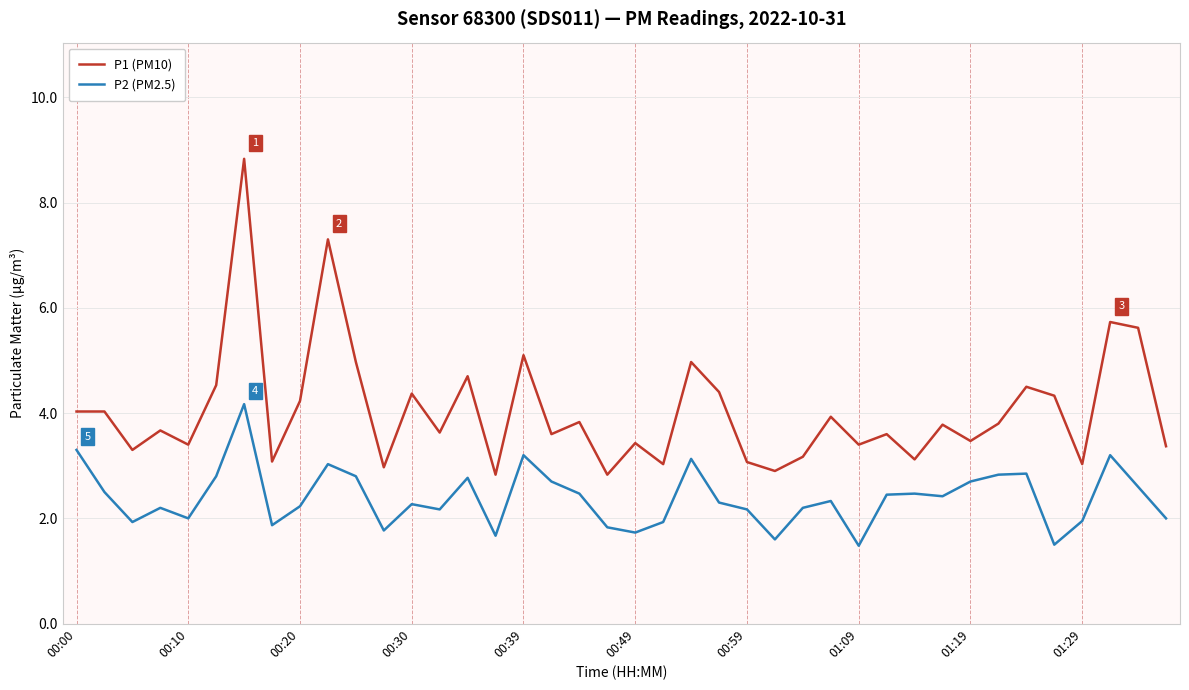

Which series has the largest total across all categories?

P1 (PM10)